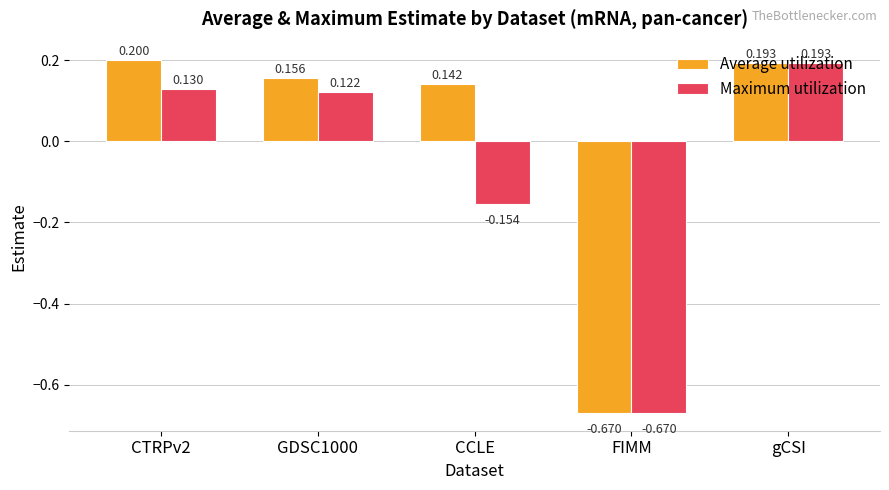

Which series changed the most between CTRPv2 and FIMM?

Average utilization